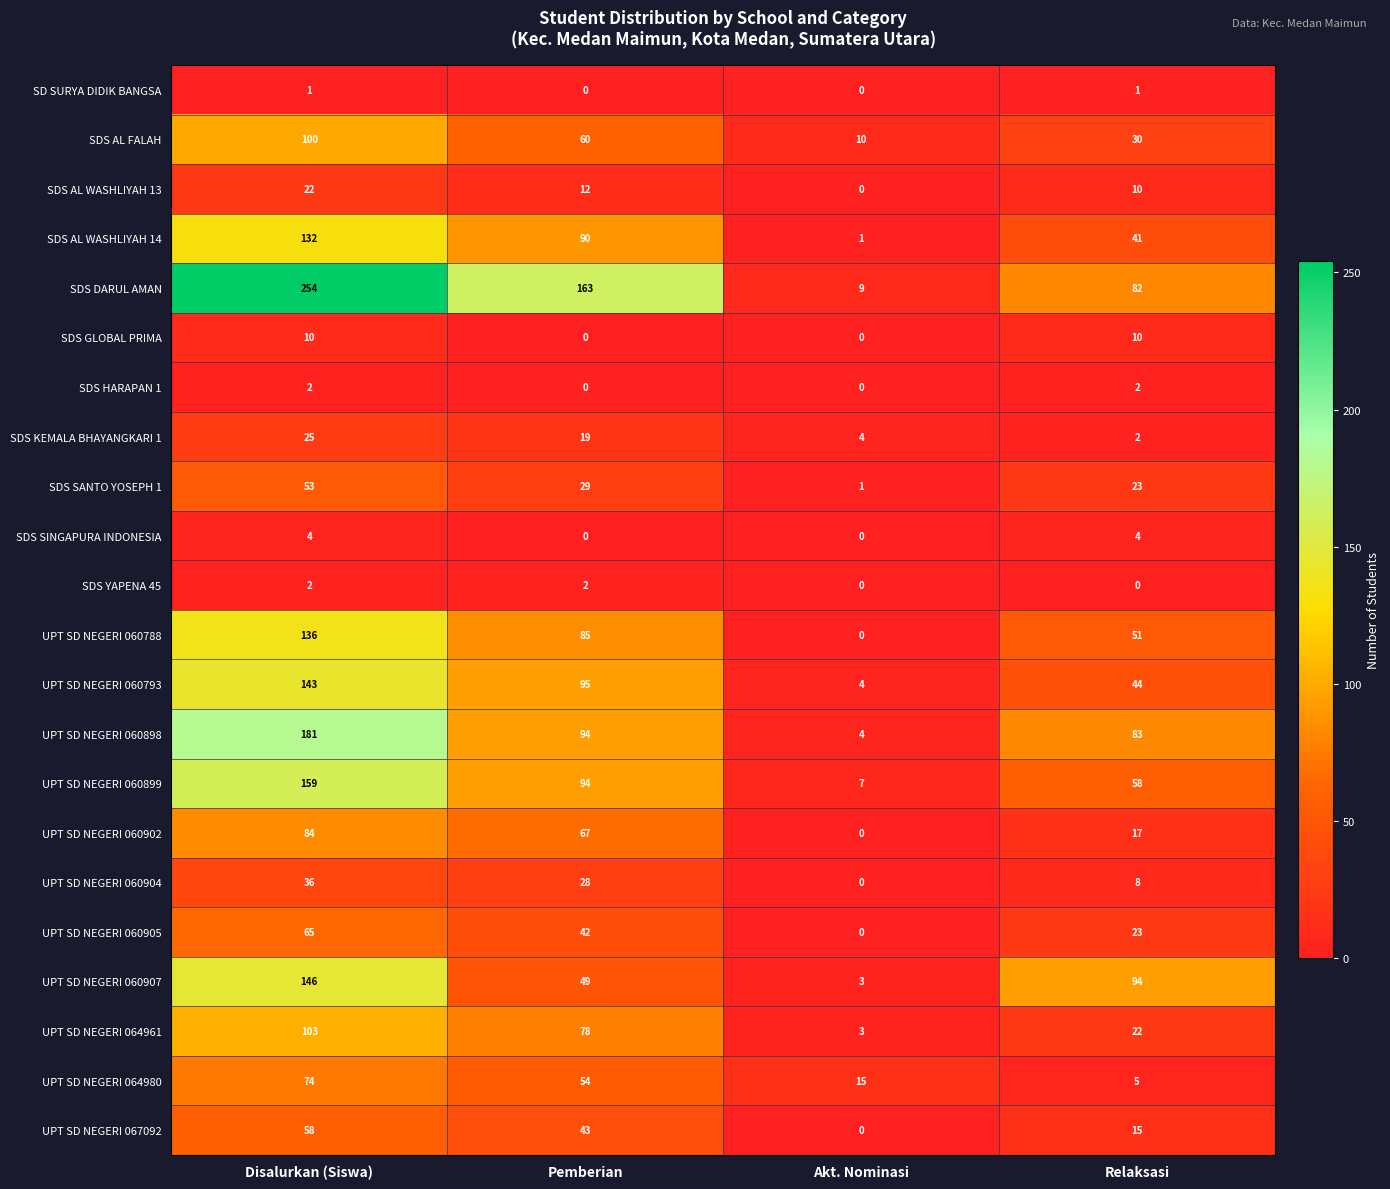

What is the sum of the SDS SANTO YOSEPH 1 values at Pemberian and Akt. Nominasi?

30